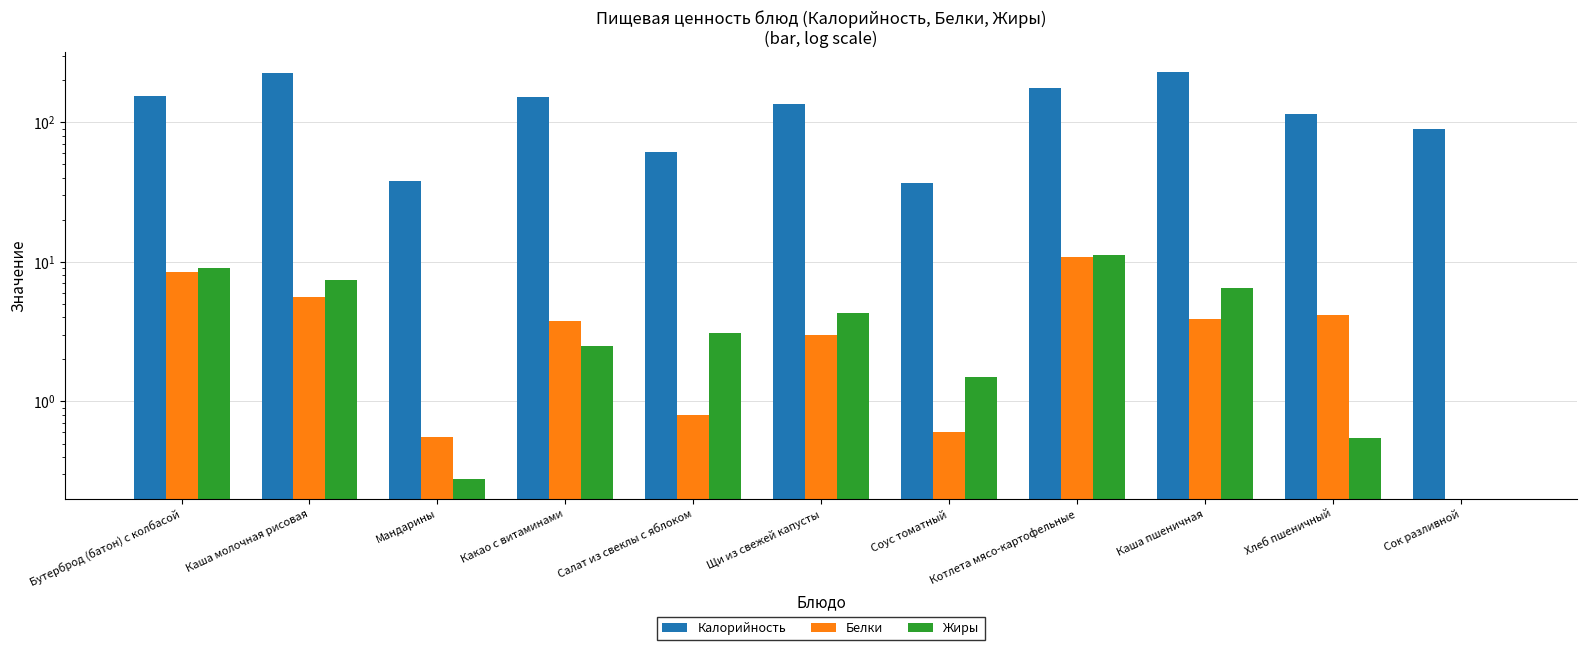

Rank the series by their maximum value, from highest to lowest.

Калорийность, Жиры, Белки